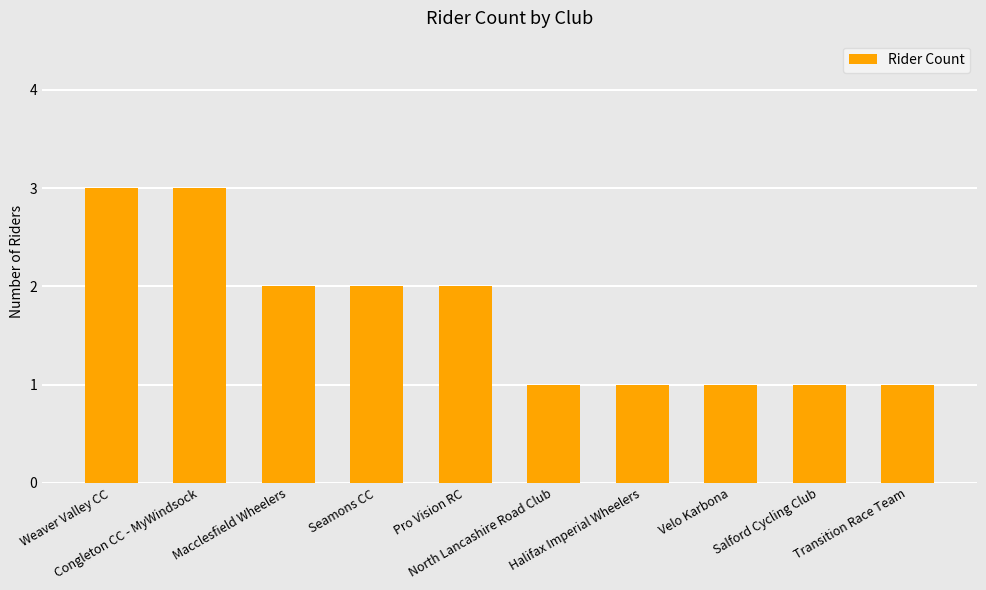

What is the value of the 6th bar from the left?

1